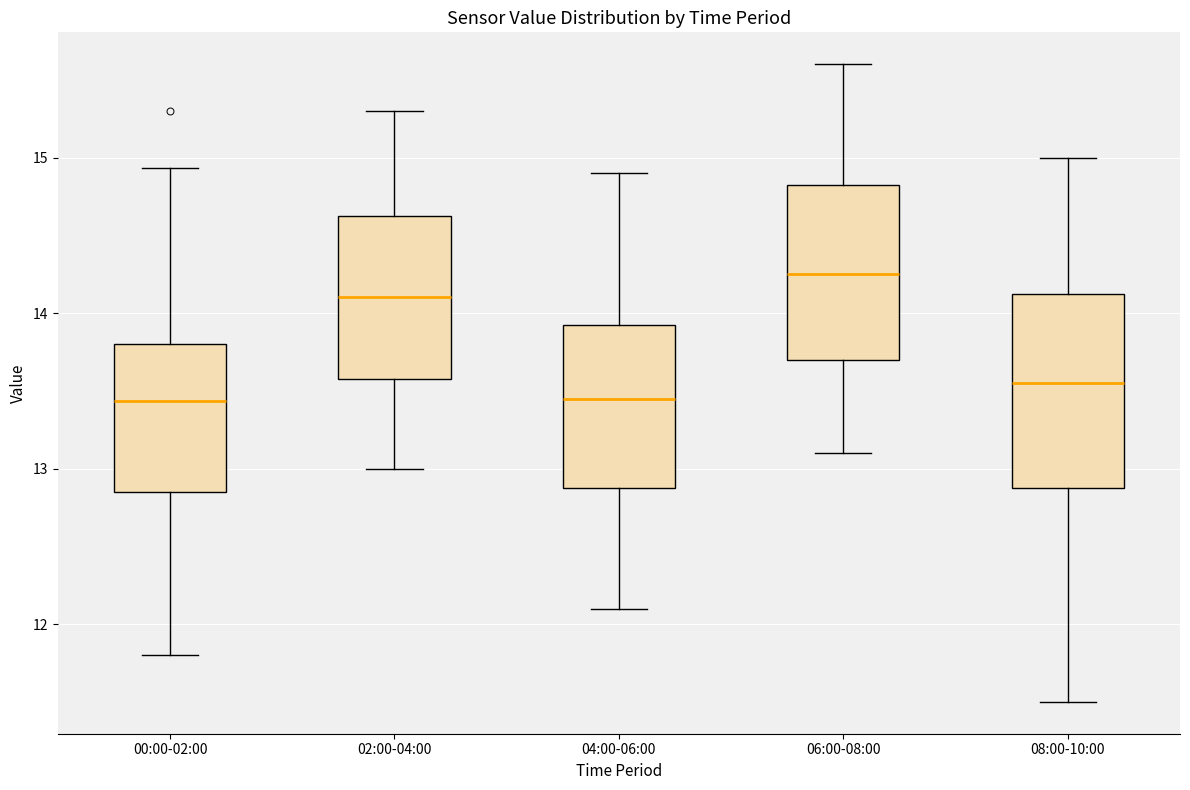

Where is the upper edge of the box for 06:00-08:00 on the y-axis? The values are not printed on the chart, so give them approximately, as read against the axis.

14.8